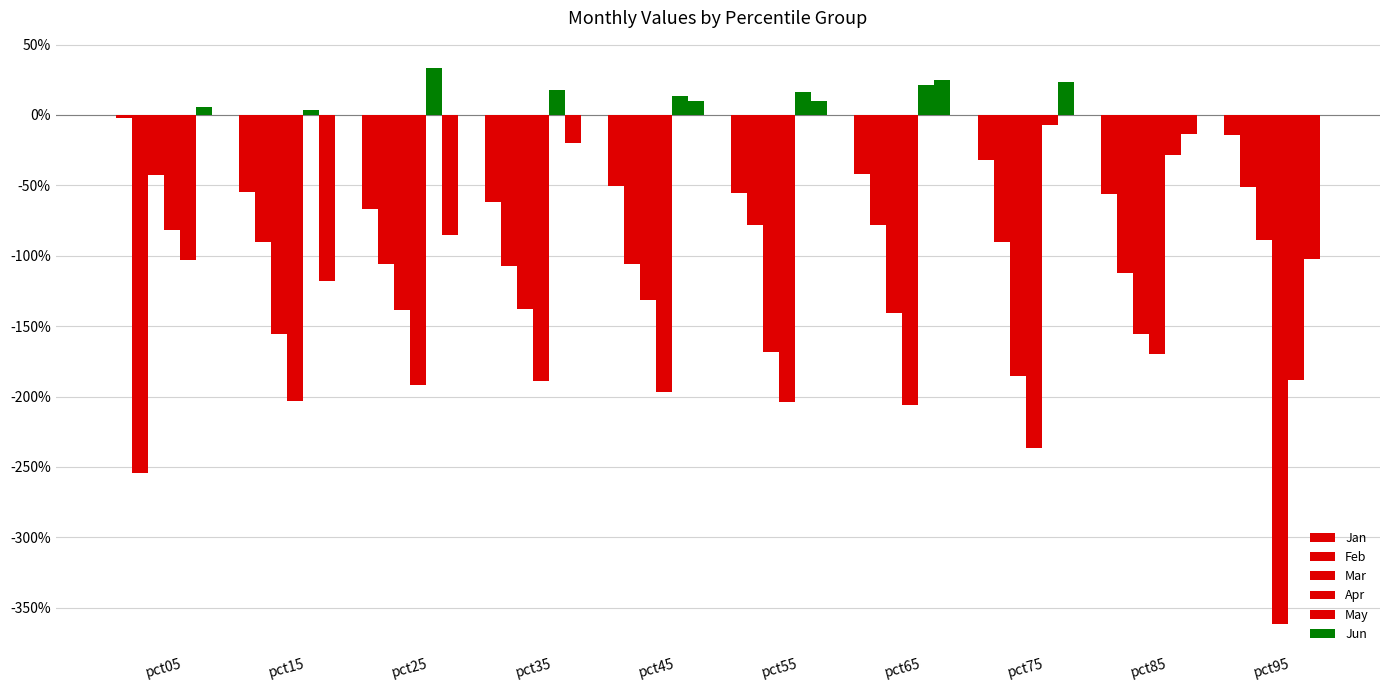

Which series changed the most between pct15 and pct25?

Jun